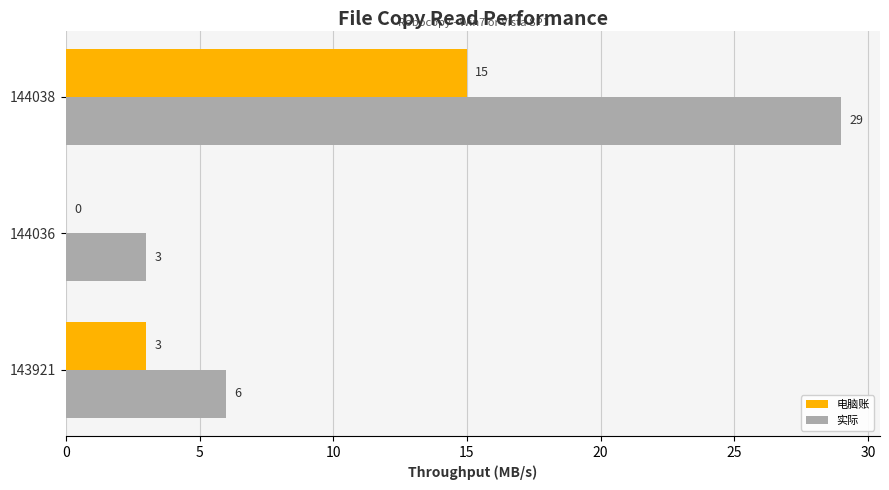

What is the average value of the 电脑账 series?

6